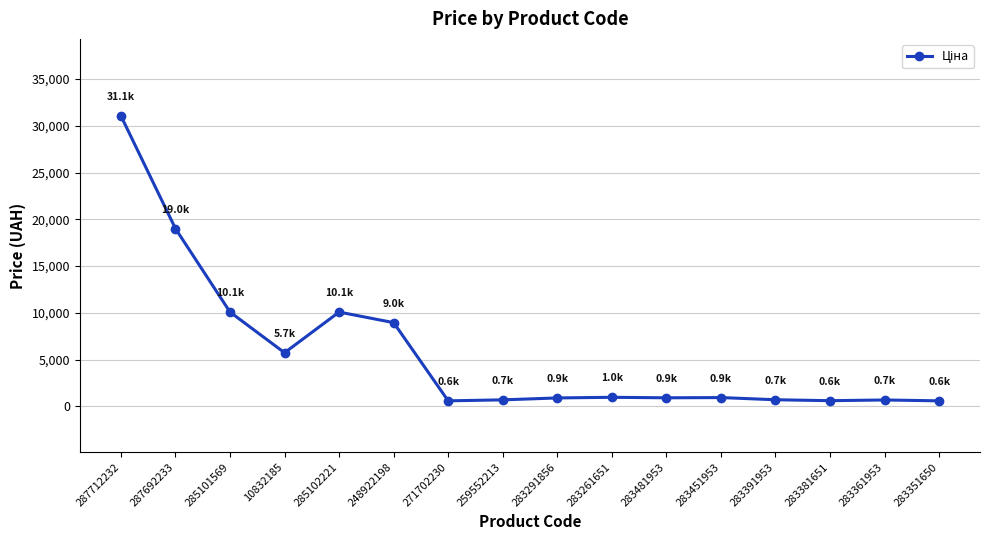

What is the value of the 9th point from the left?

905.9